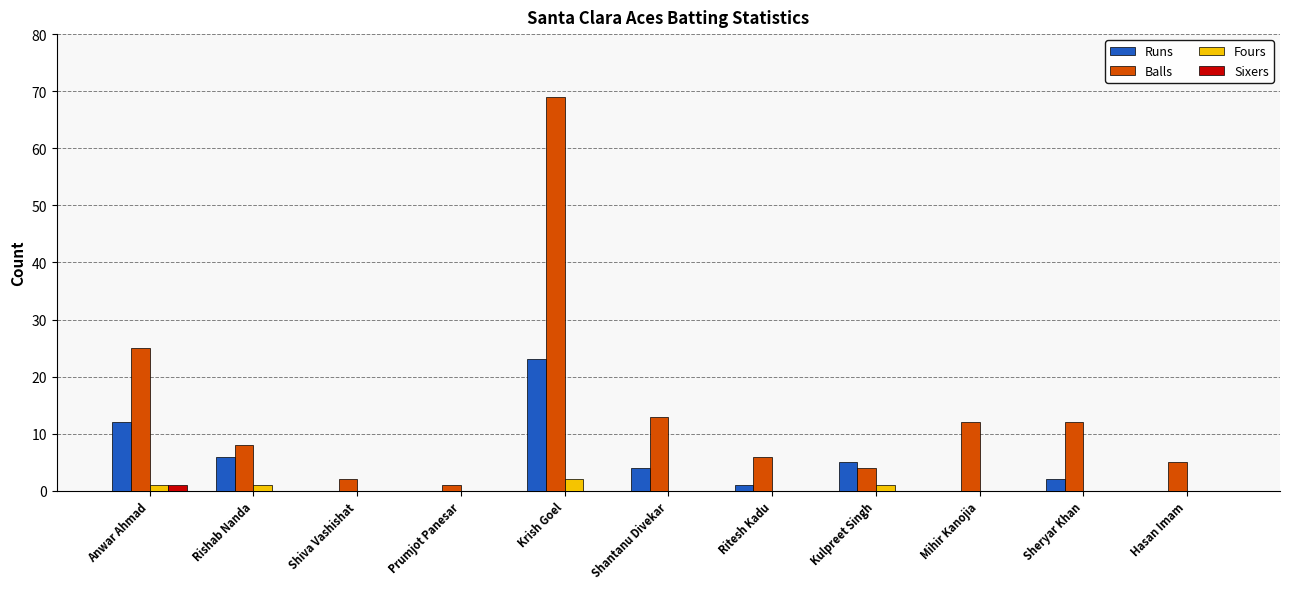

The value of Sixers at Sheryar Khan is 0. True or false?

True